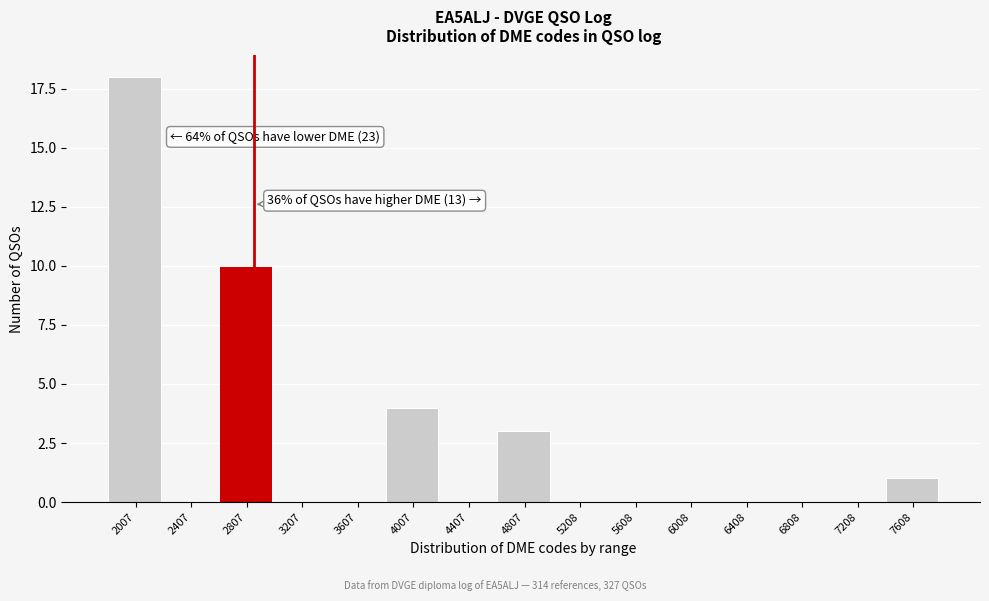

Reading right to left, extract all data points from this chart.

7608=1	7208=0	6808=0	6408=0	6008=0	5608=0	5208=0	4807=3	4407=0	4007=4	3607=0	3207=0	2807=10	2407=0	2007=18